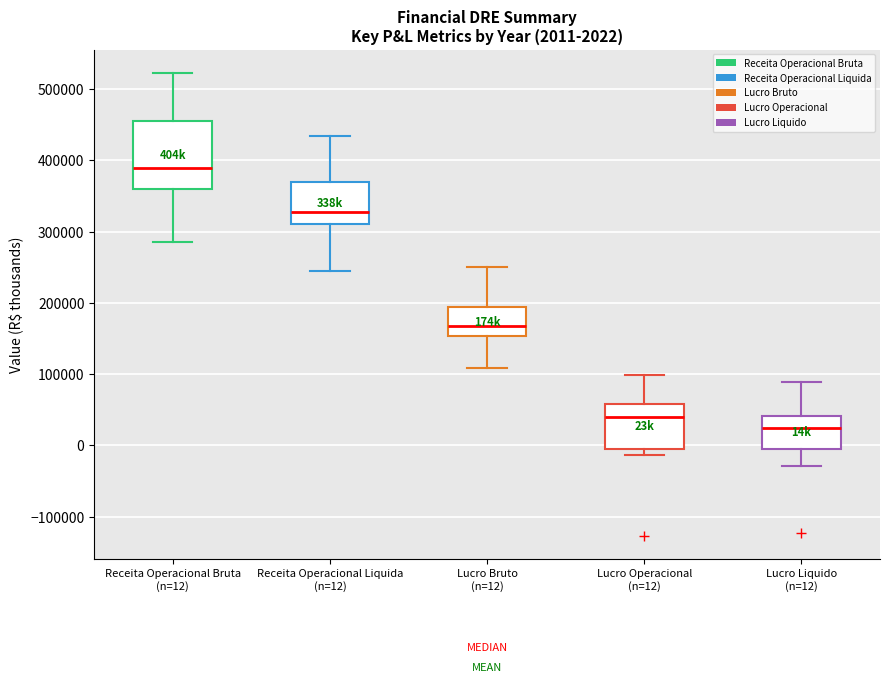

Which box has the highest median line?

Receita Operacional Bruta (n=12)